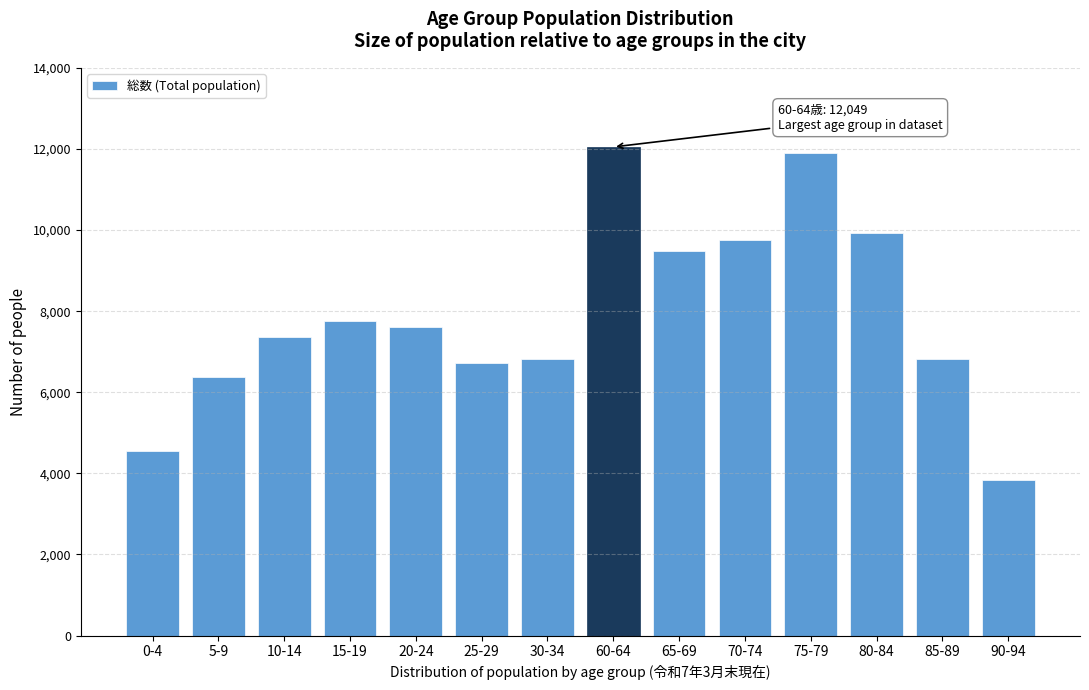

What is the ratio of the value at 15-19 to the value at 90-94?

2.0